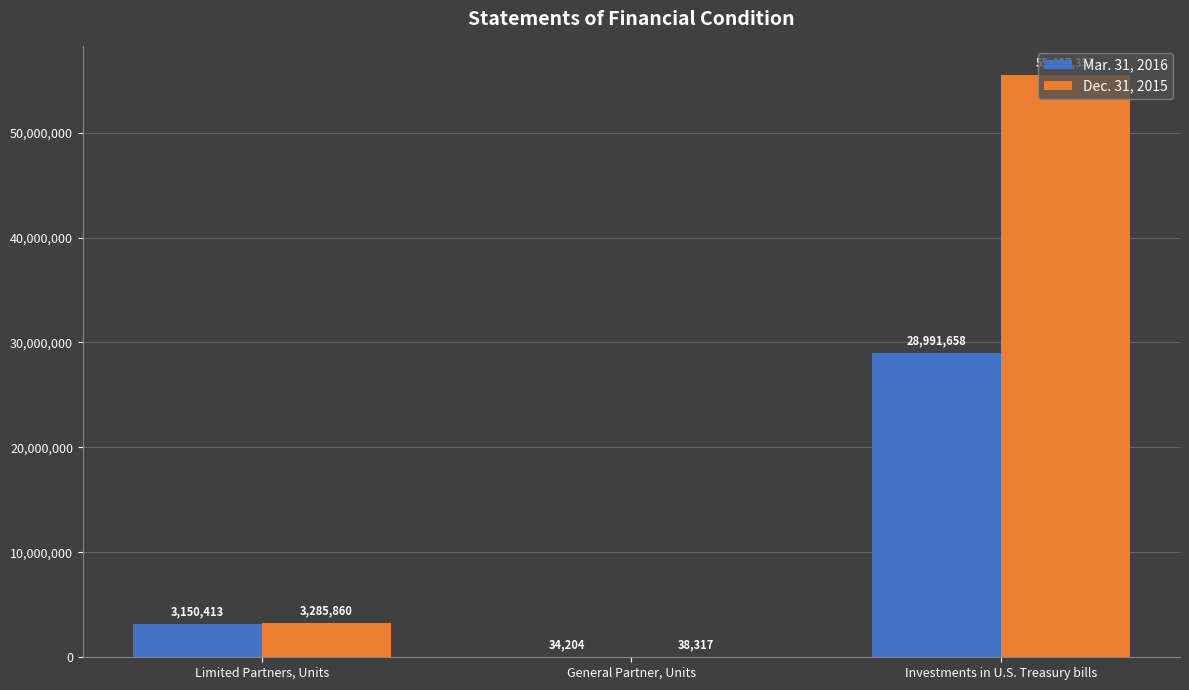

At which label is Mar. 31, 2016 closest to 14512931?

Limited Partners, Units